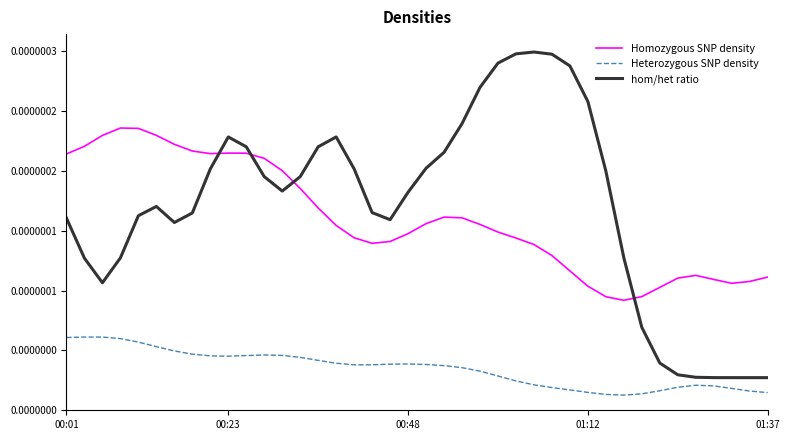

True or false: Heterozygous SNP density has a value of 0.0 at 16.

True